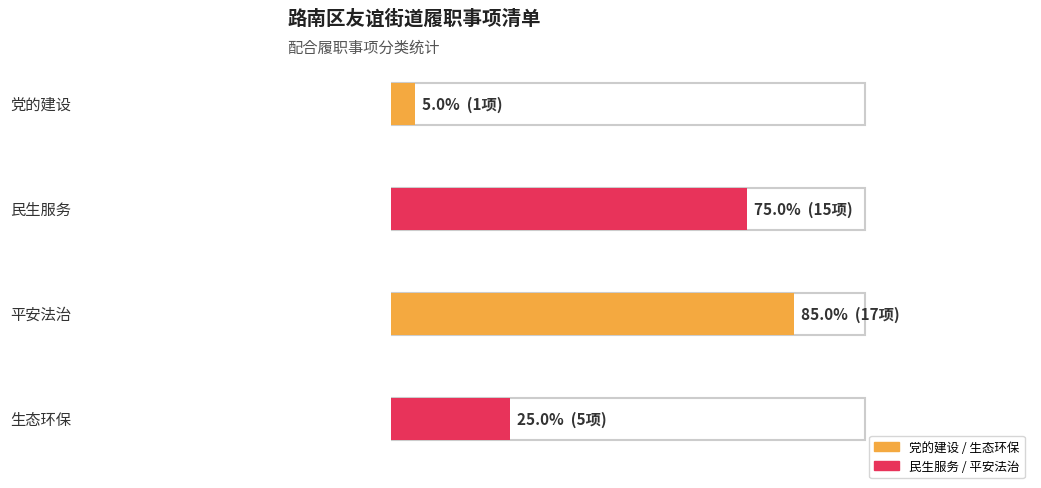

Reading left to right, list all the values displayed in this chart.

0=1	1=15	2=17	3=5